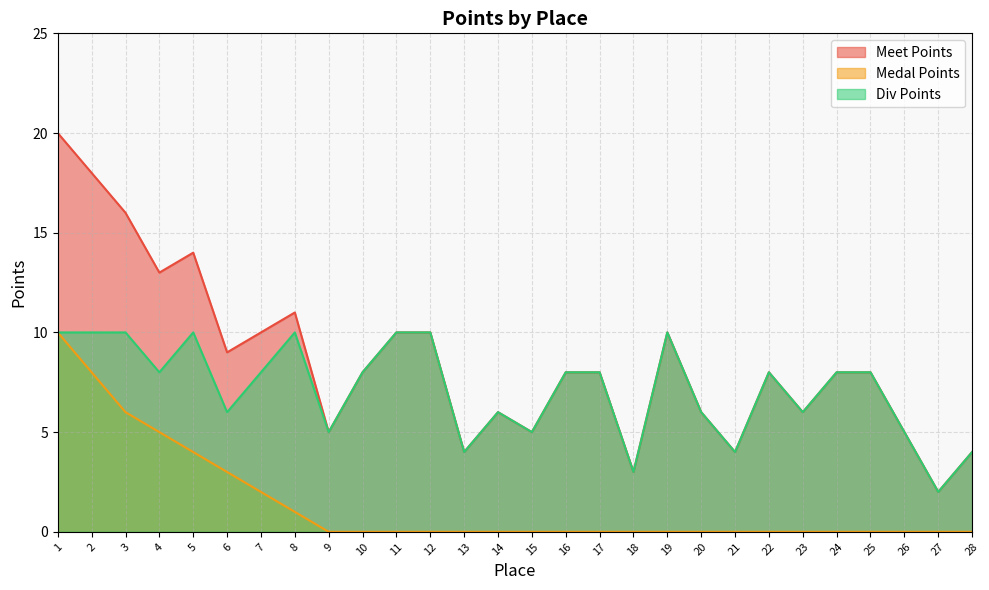

True or false: Meet Points and Div Points cross at least once.

False